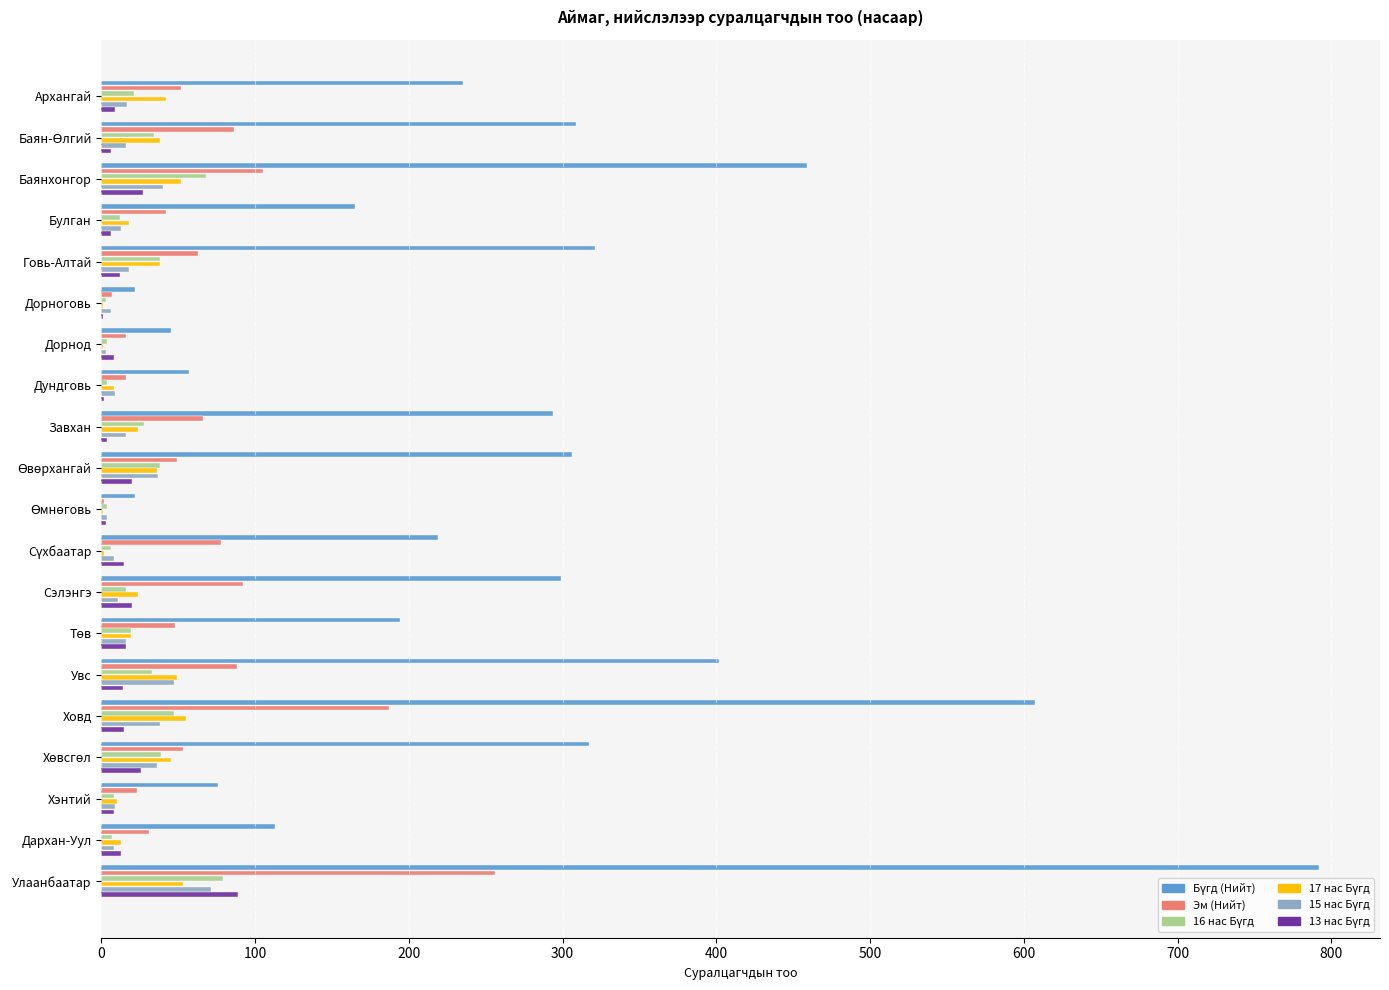

Which label corresponds to the largest value in the chart?

Улаанбаатар